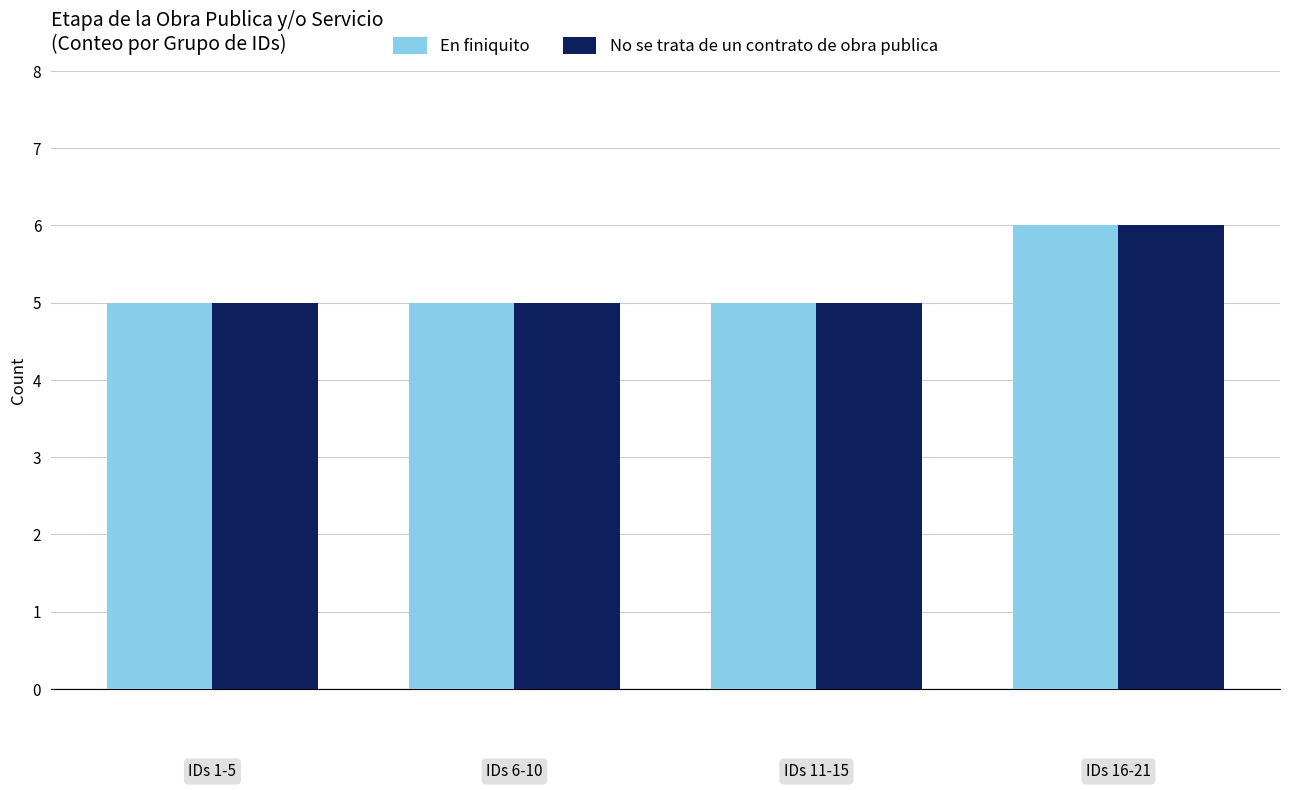

What is the sum of all En finiquito values?

21